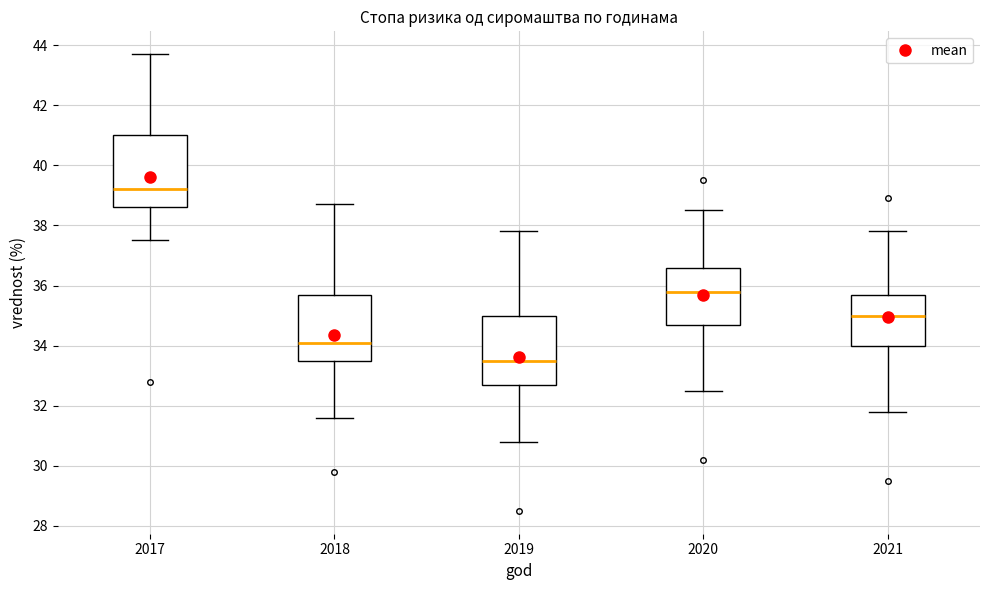

Reading left to right, read every box against the y-axis: the position of its median line, the range the box covers, and the ends of its whiskers. The values are not printed on the chart, so give them approximately, as read against the axis.

2017: median 39.2, box 38.6 to 41.0, whiskers 37.6 to 43.8
2018: median 34.2, box 33.6 to 35.8, whiskers 31.6 to 38.8
2019: median 33.6, box 32.8 to 35.0, whiskers 30.8 to 37.8
2020: median 35.8, box 34.8 to 36.6, whiskers 32.6 to 38.6
2021: median 35.0, box 34.0 to 35.8, whiskers 31.8 to 37.8